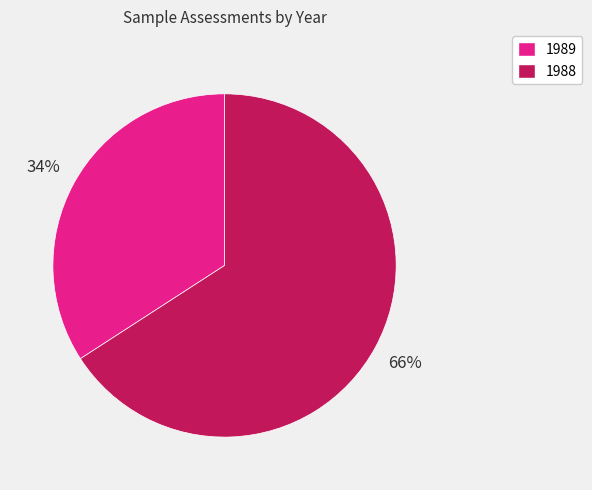

Between 1988 and 1989, which is larger?

1988